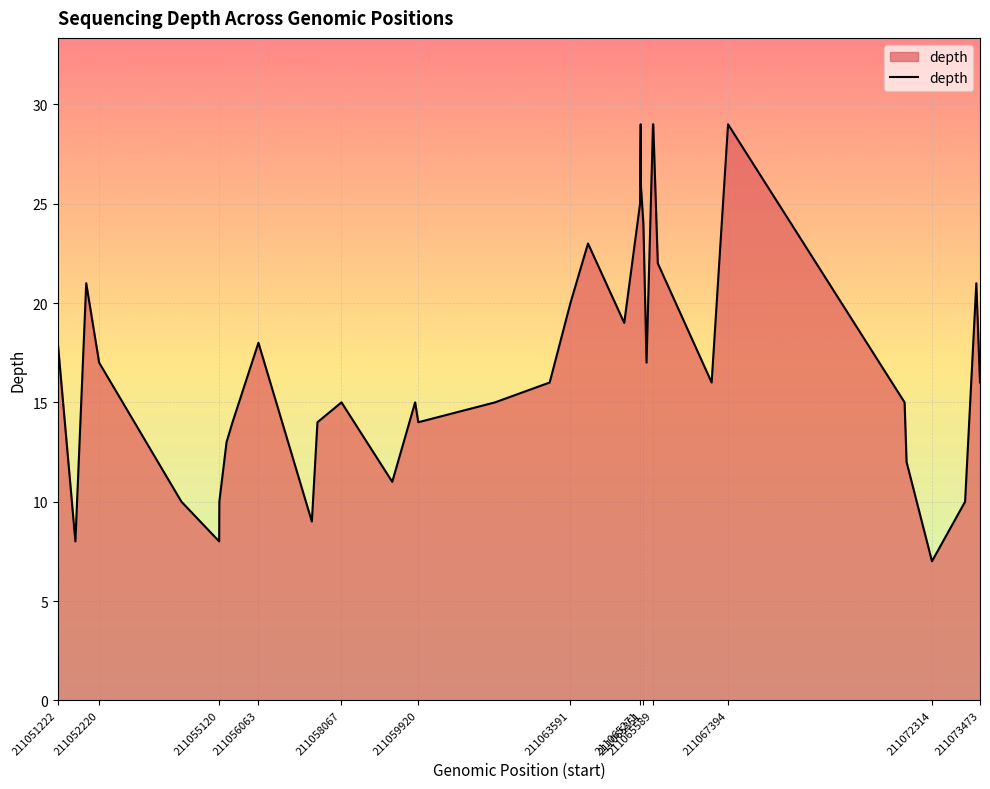

What is the difference between the maximum and minimum values?

22